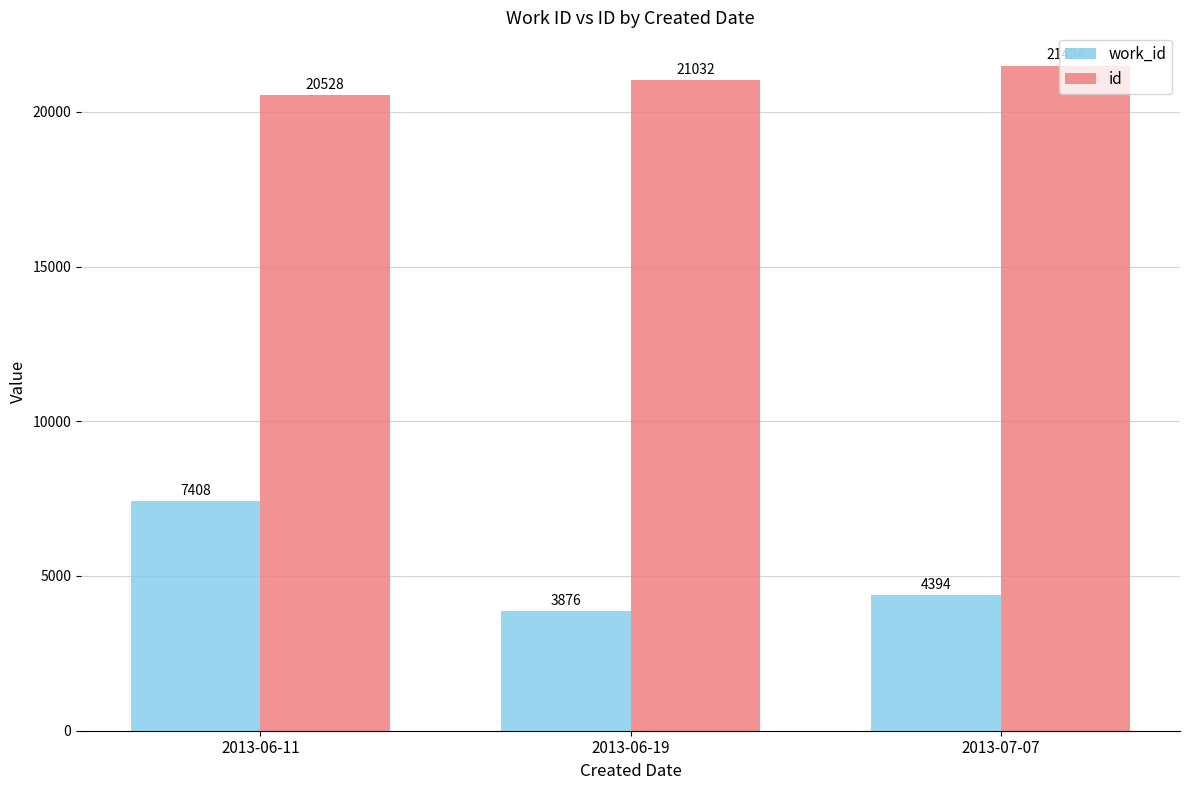

Reading left to right, extract all data points from this chart.

work_id: 2013-06-11=7408	2013-06-19=3876	2013-07-07=4394
id: 2013-06-11=20528	2013-06-19=21032	2013-07-07=21494